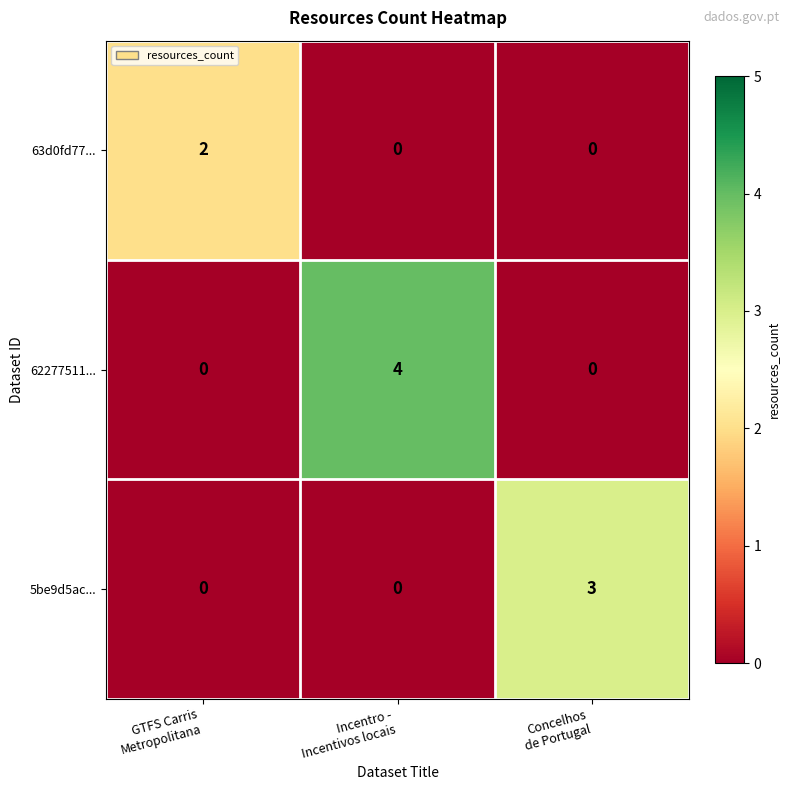

What is the difference between the highest and lowest values at GTFS Carris
Metropolitana?

2